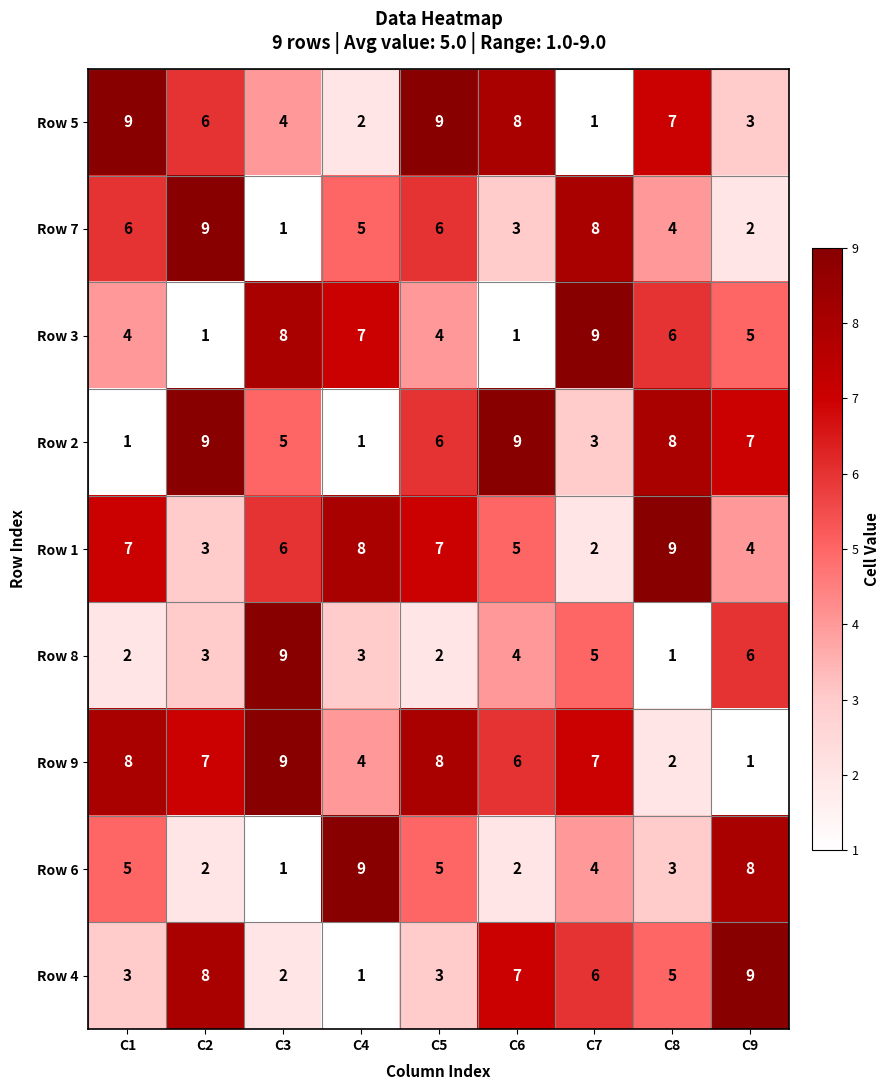

What is the maximum value shown in the chart?

9